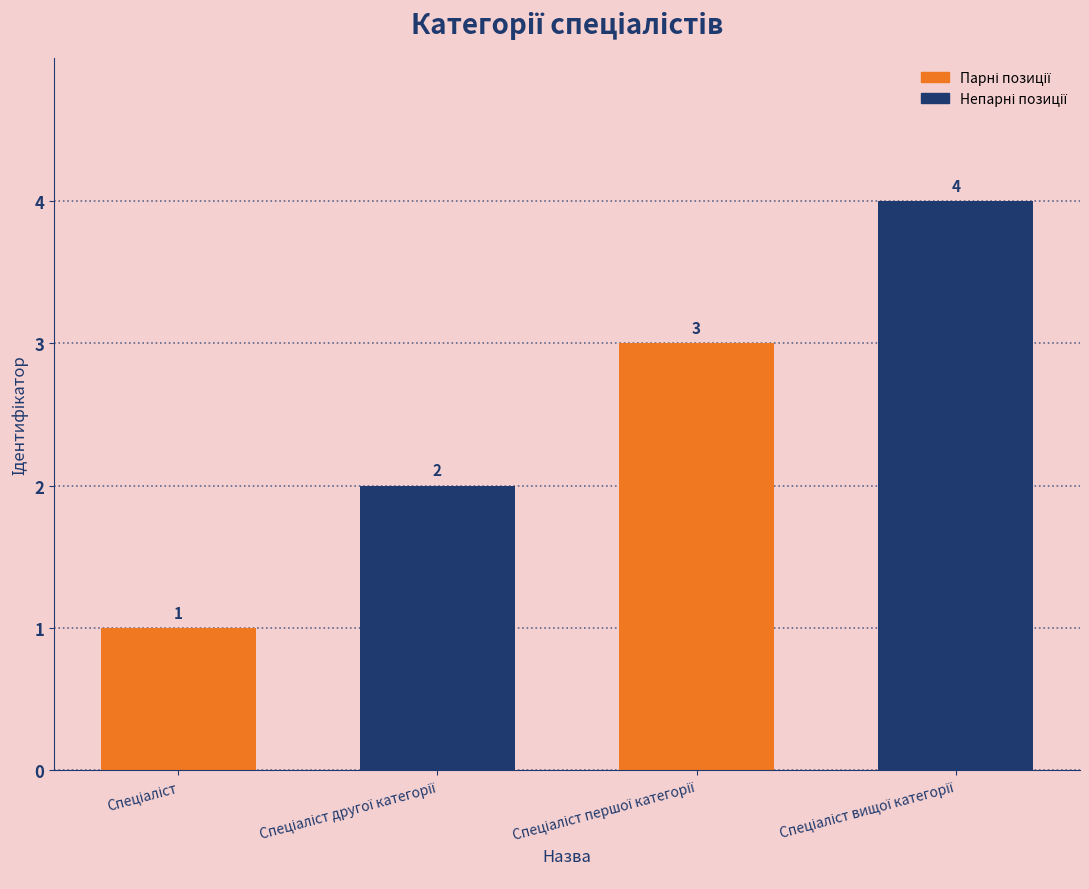

What is the value of the 4th bar from the left?

4